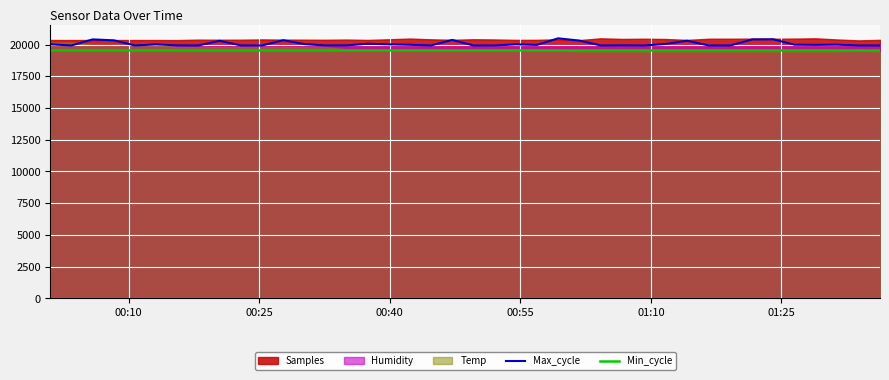

What is the highest value of the Max_cycle series?

20486